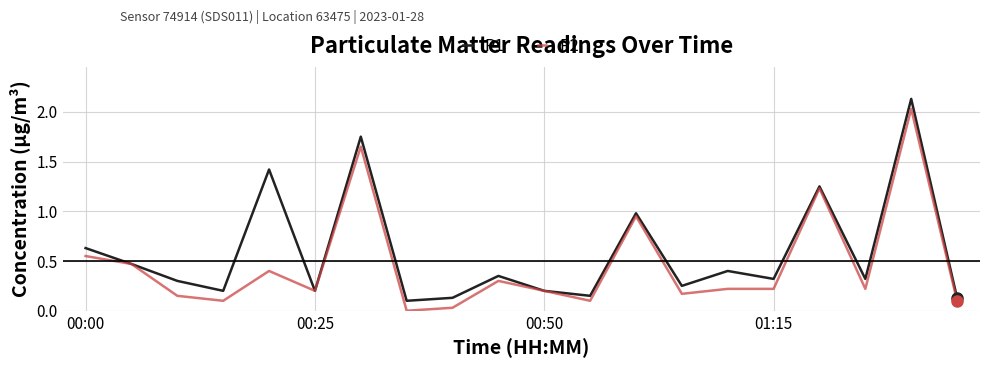

Rank the series by their average value, from highest to lowest.

P1, P2